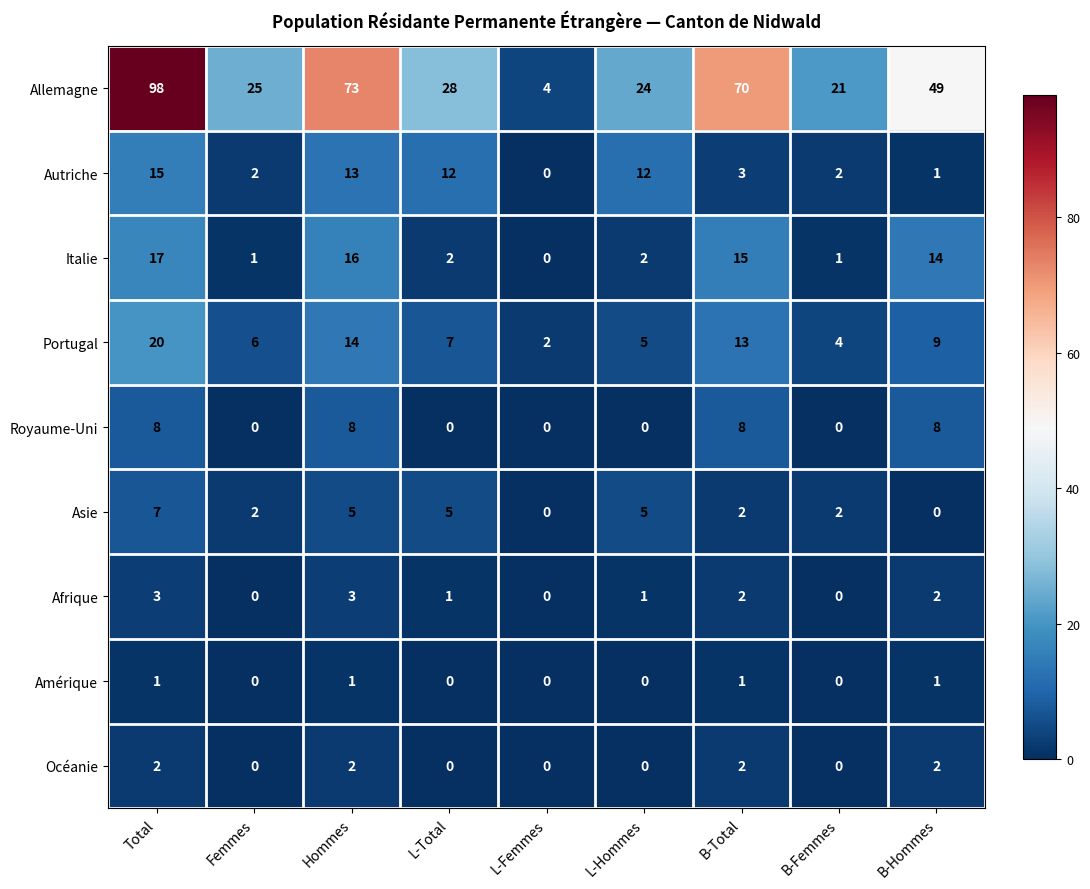

The value of Allemagne at L-Total is 28. True or false?

True